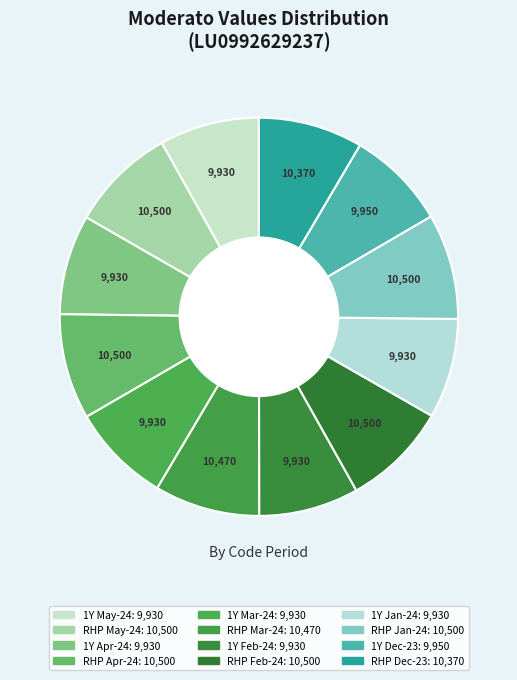

Count the number of slices in the pie.

12